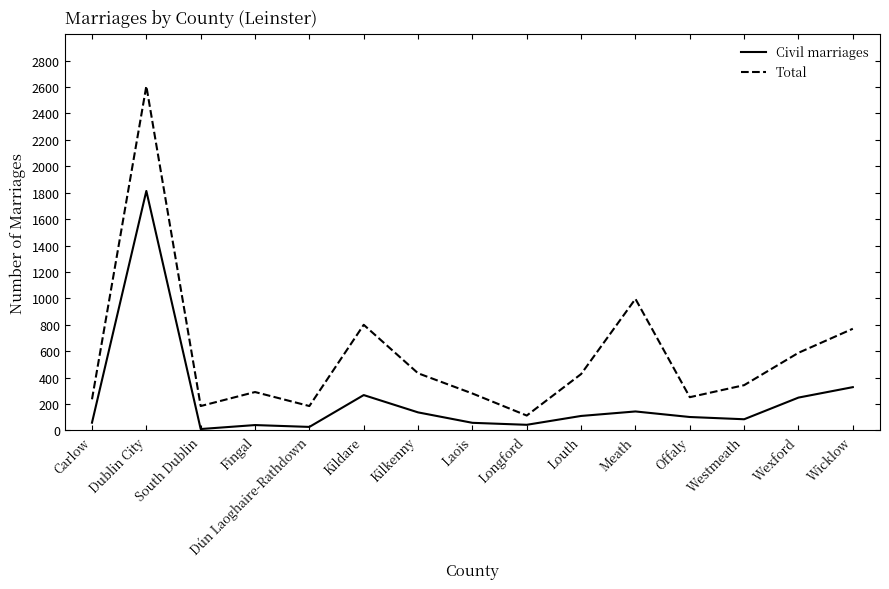

Which series has the widest spread of values?

Total